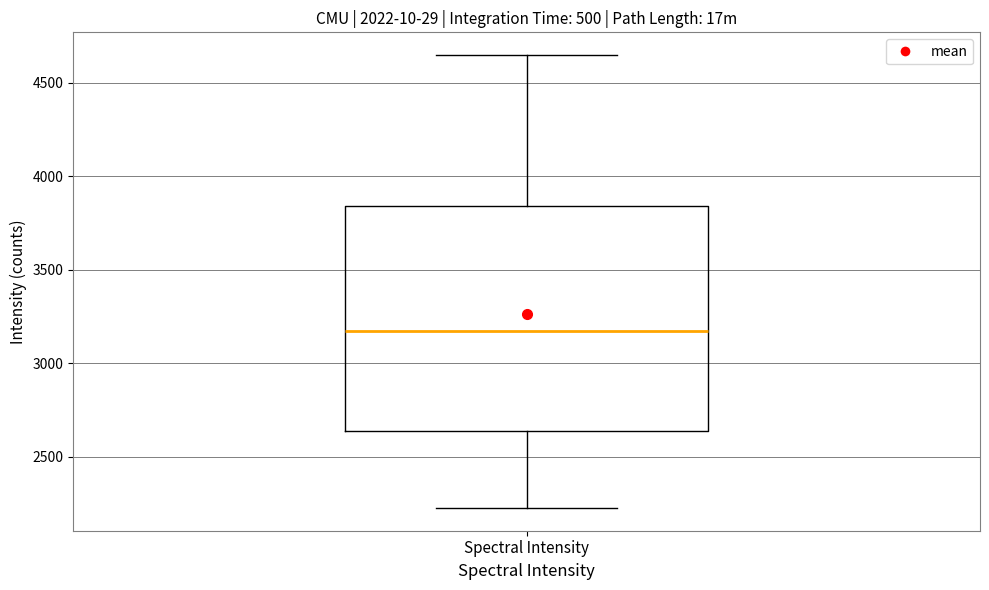

Where does the lower whisker of the box for Spectral Intensity end on the y-axis? The values are not printed on the chart, so give them approximately, as read against the axis.

2250